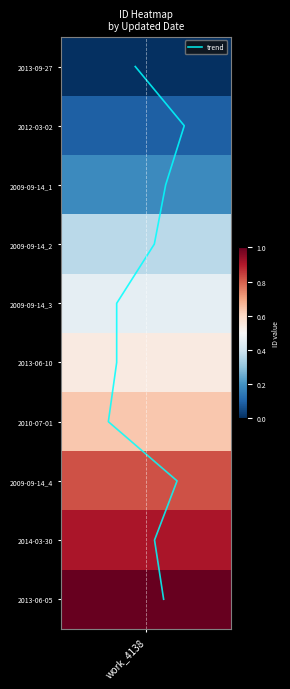

How many categories are shown in the chart?

10